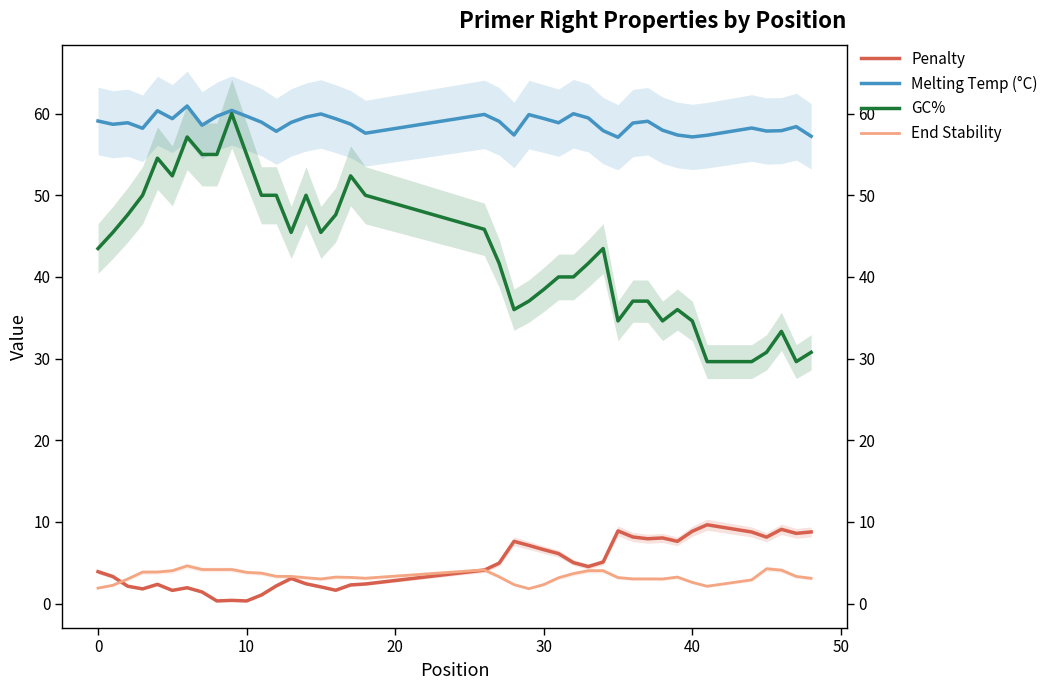

What is the maximum value for Penalty?

9.6